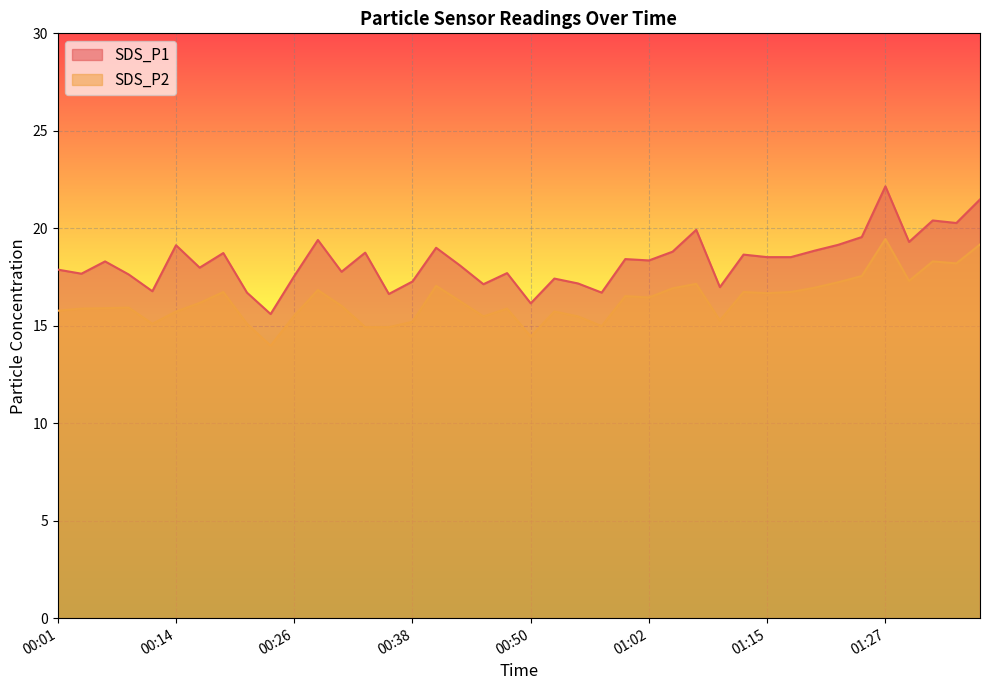

True or false: SDS_P2 has a value of 3.7 at 00:28.

False